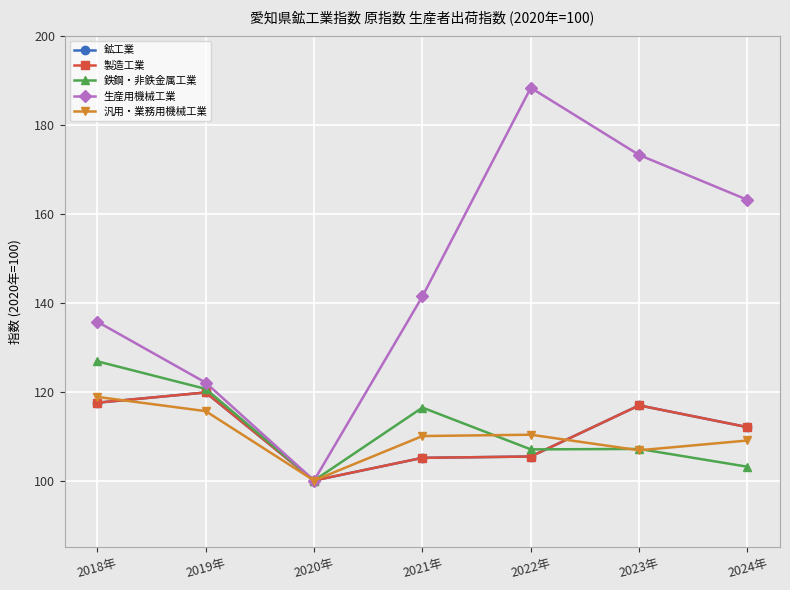

Which series has the largest total across all categories?

生産用機械工業